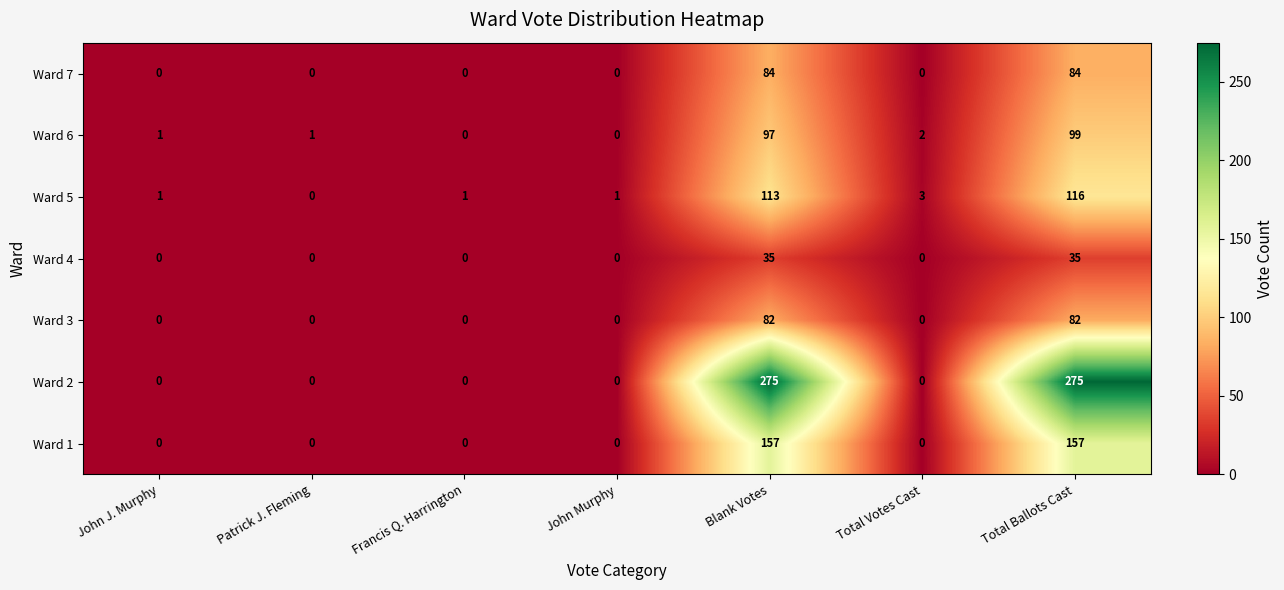

Count the Ward 7 values in the range 0 to 84.

7